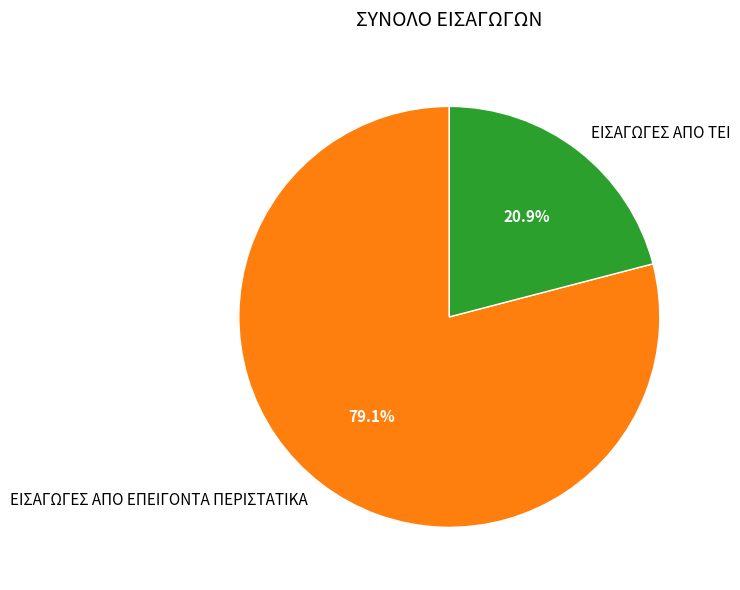

Do ΕΙΣΑΓΩΓΕΣ ΑΠΟ ΕΠΕΙΓΟΝΤΑ ΠΕΡΙΣΤΑΤΙΚΑ and ΕΙΣΑΓΩΓΕΣ ΑΠΟ ΤΕΙ together represent more than half of the pie?

Yes